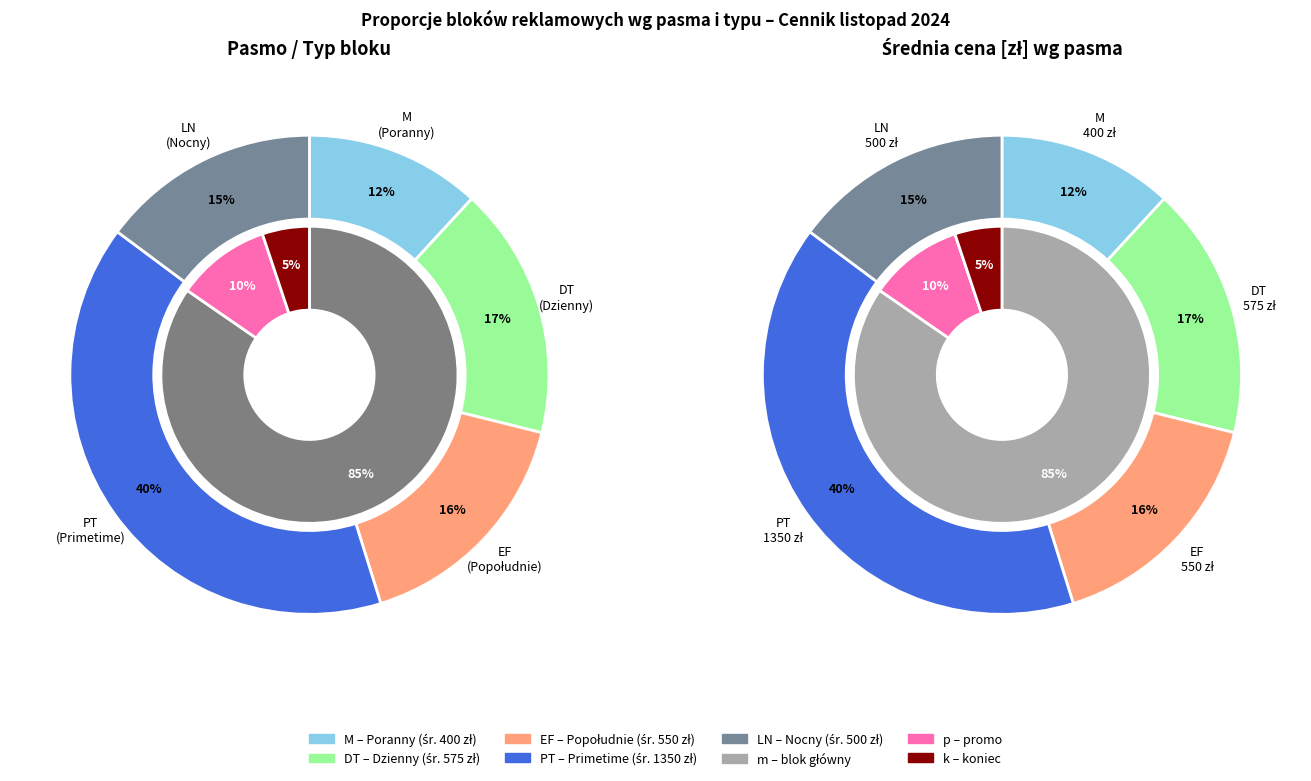

What percentage is the PT slice, to the nearest percent?

40%